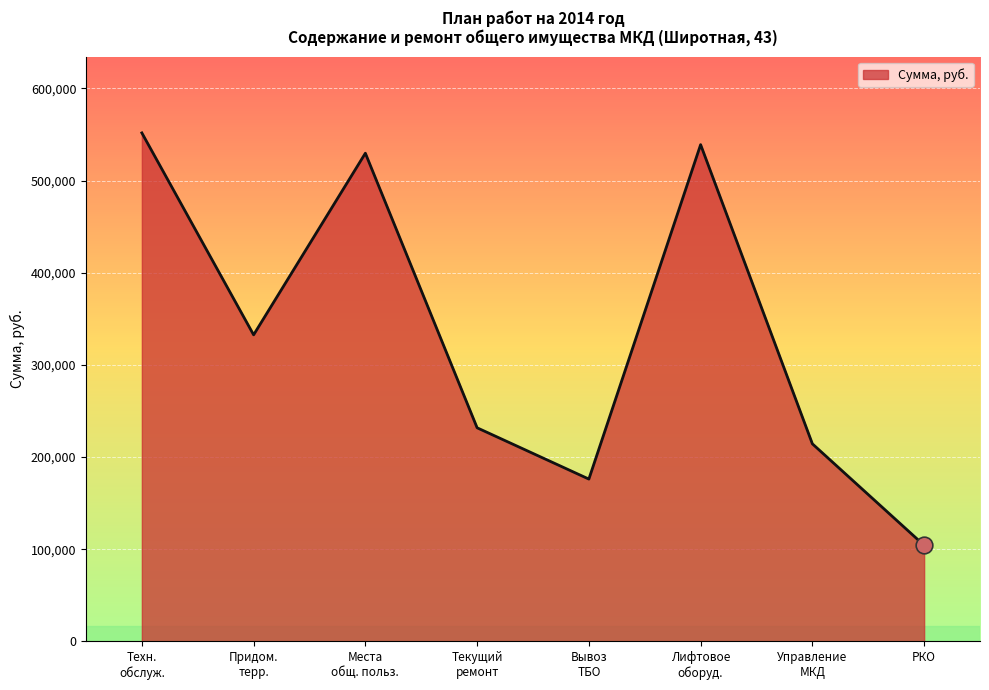

How many interior local peaks (higher than both neighbors) does the data have?

2